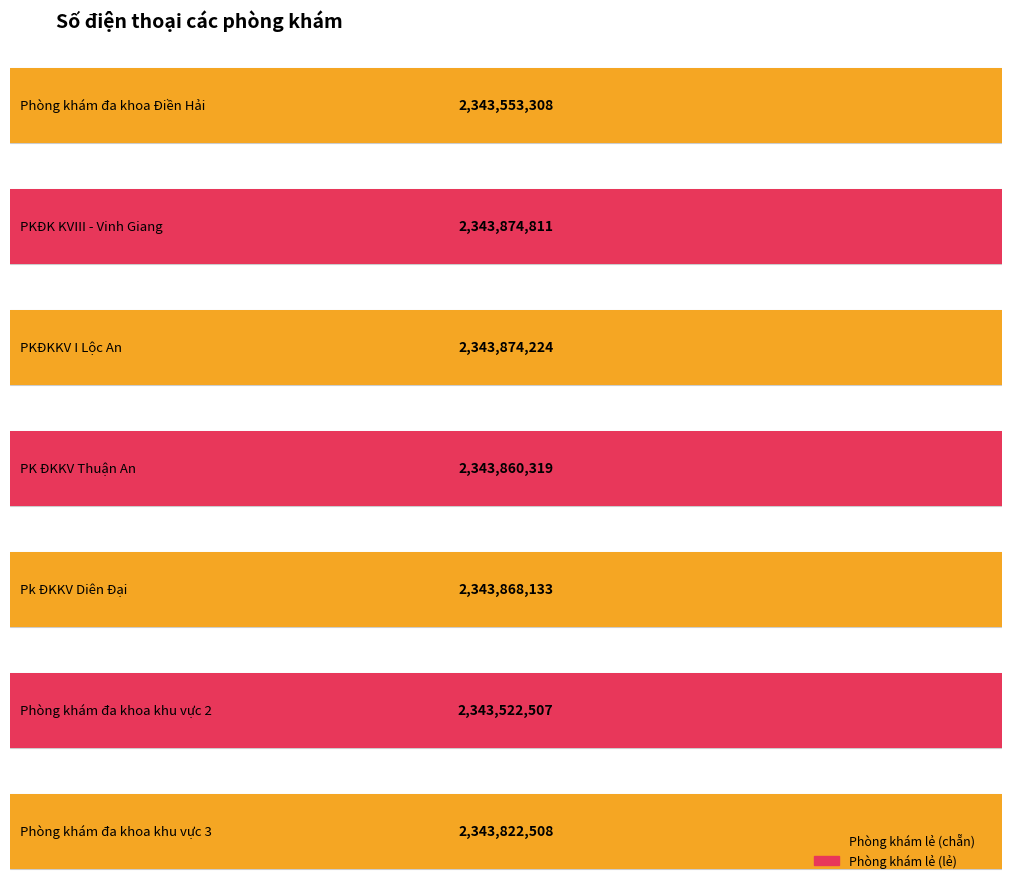

Between Pk ĐKKV Diên Đại and PK ĐKKV Thuận An, which is larger?

Pk ĐKKV Diên Đại